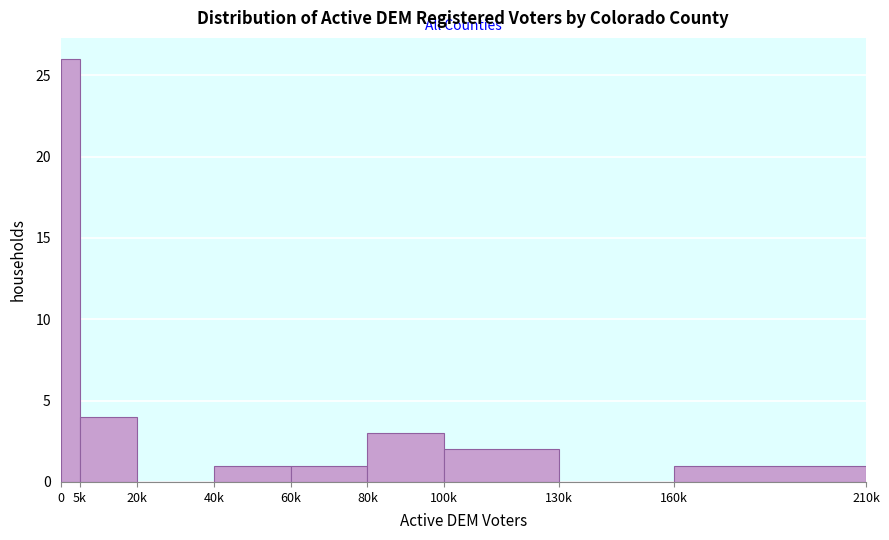

Reading right to left, list all the values displayed in this chart.

160k=1	130k=0	100k=2	80k=3	60k=1	40k=1	20k=0	5k=4	0=26